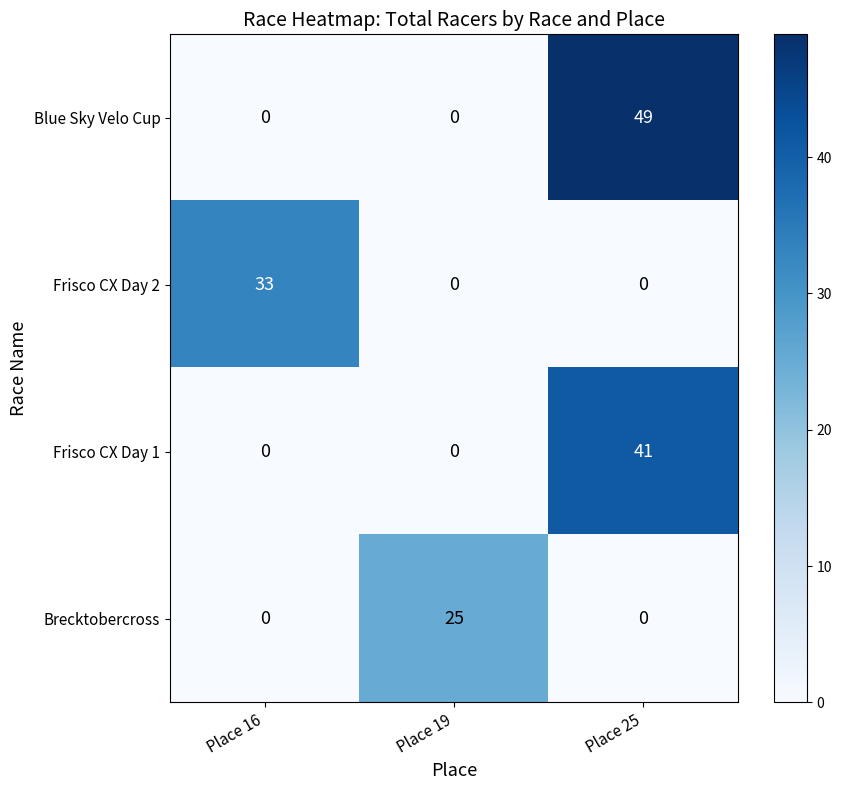

At how many categories does at least one series exceed 21?

3